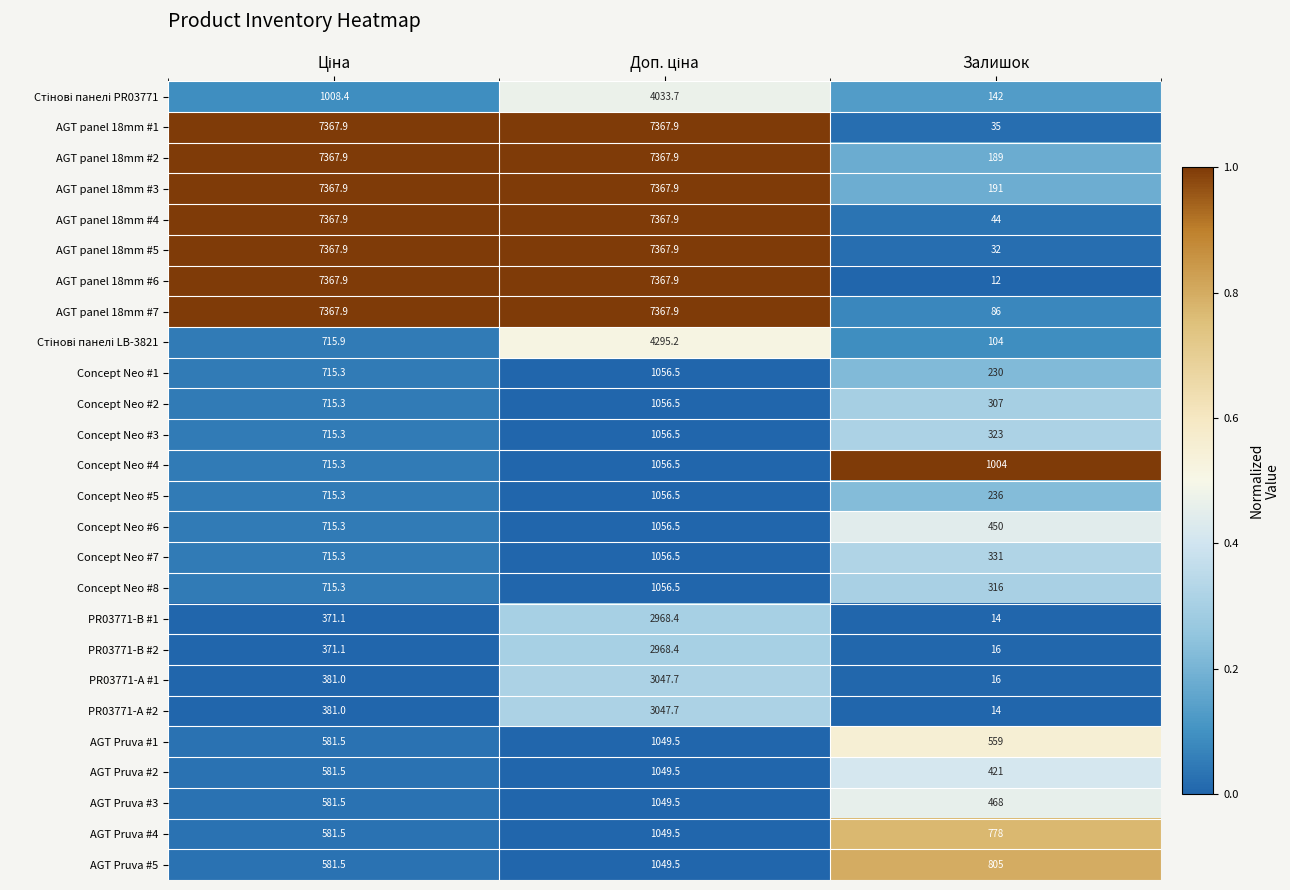

What is the maximum value for Concept Neo #8?

1056.5